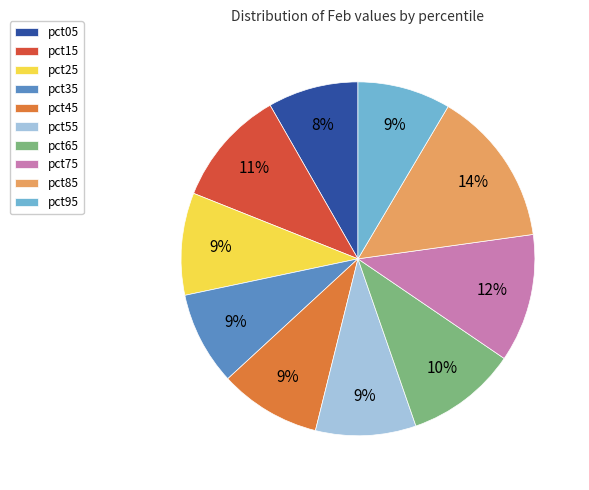

Is pct95 the majority of the pie?

No